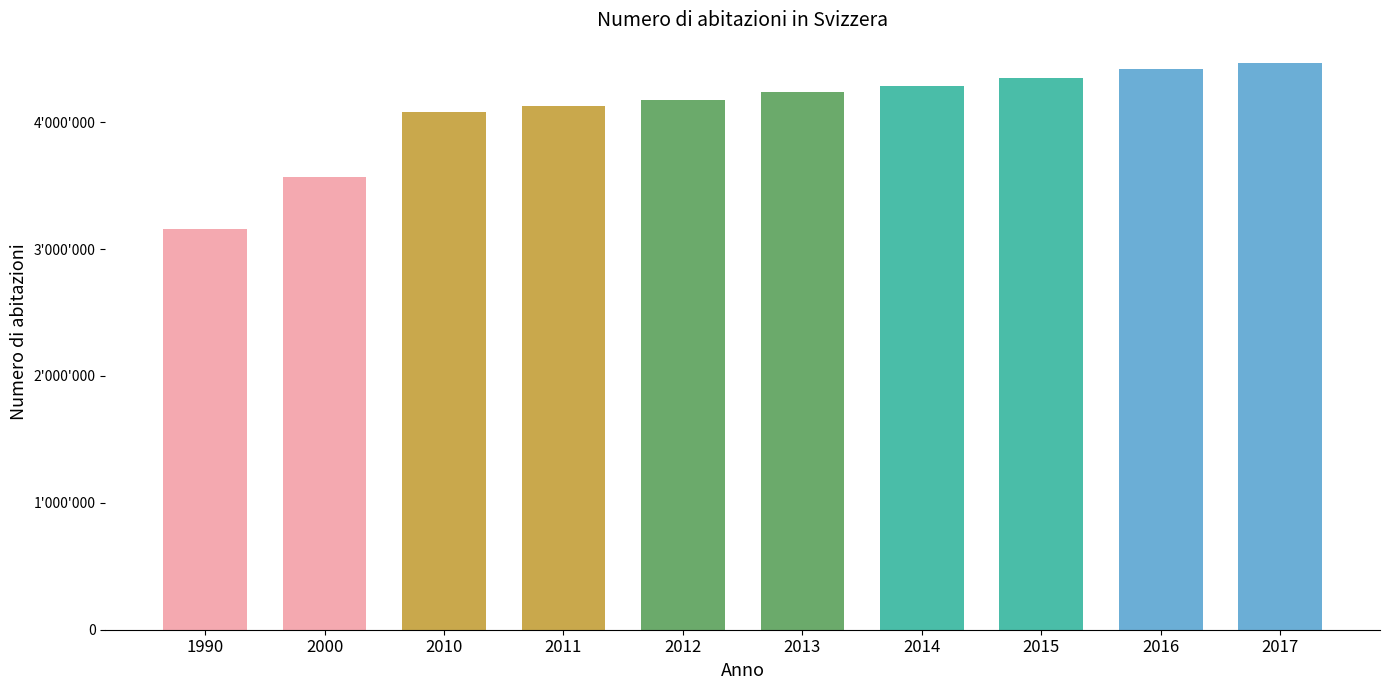

Reading right to left, what are all the values shown in this chart?

4469498	4420829	4351846	4289428	4234906	4177521	4131342	4079060	3569181	3159977